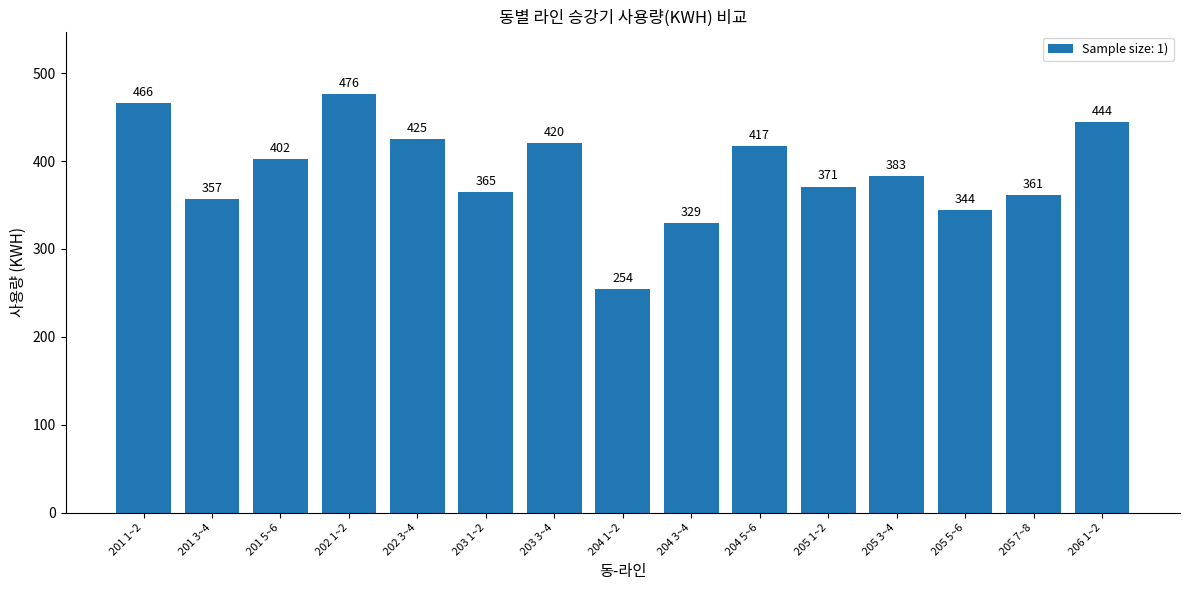

Reading left to right, extract all data points from this chart.

201 1~2=466	201 3~4=357	201 5~6=402	202 1~2=476	202 3~4=425	203 1~2=365	203 3~4=420	204 1~2=254	204 3~4=329	204 5~6=417	205 1~2=371	205 3~4=383	205 5~6=344	205 7~8=361	206 1~2=444